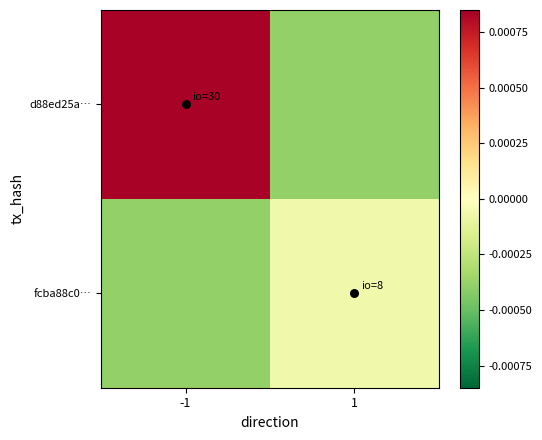

Which series has the largest range (max minus min)?

d88ed25a…